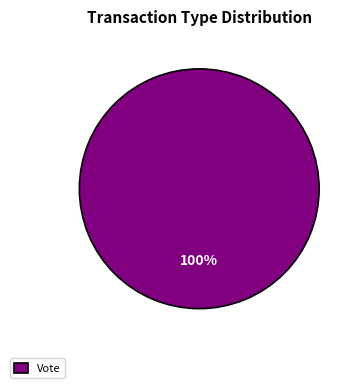

True or false: Vote accounts for 100% of the total.

True